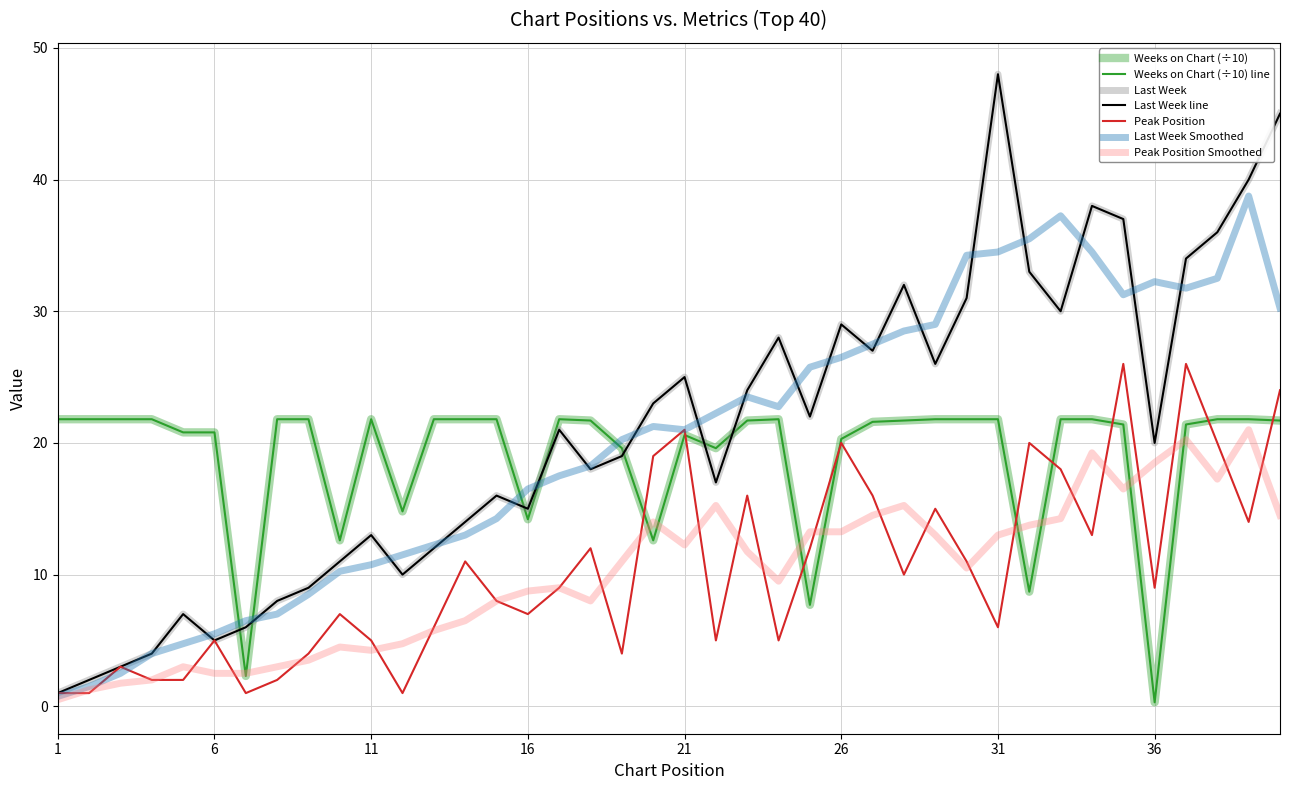

Rank the categories by Peak Position value from highest to lowest.

35, 37, 40, 21, 26, 32, 38, 20, 33, 23, 27, 29, 39, 34, 18, 25, 14, 30, 28, 17, 36, 15, 10, 16, 13, 31, 6, 11, 22, 24, 9, 19, 3, 4, 5, 8, 1, 2, 7, 12